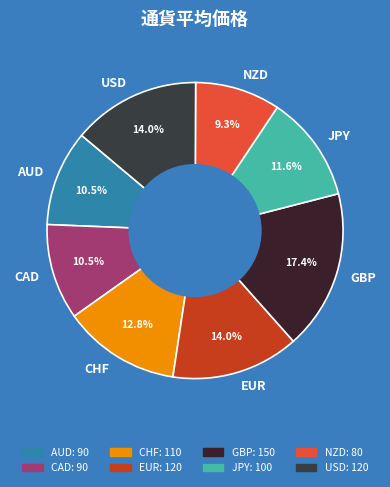

What percentage do EUR and NZD together represent?

23.3%